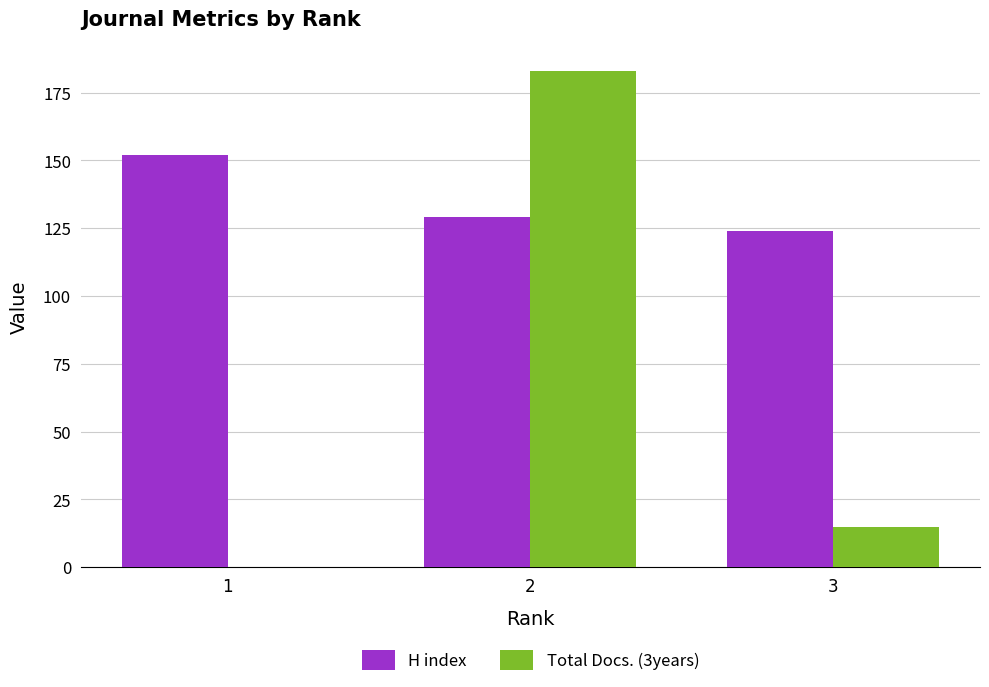

What is the total value across all series at 3?

139